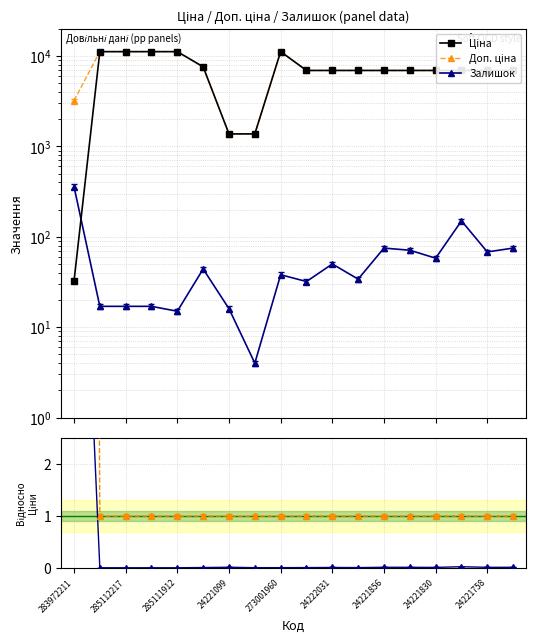

The value of Доп. ціна at 24222031 is 0.2. True or false?

False